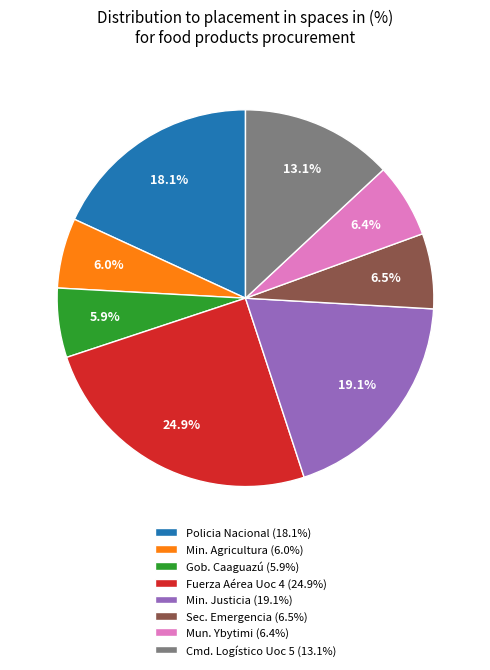

Does any single category account for the majority?

No